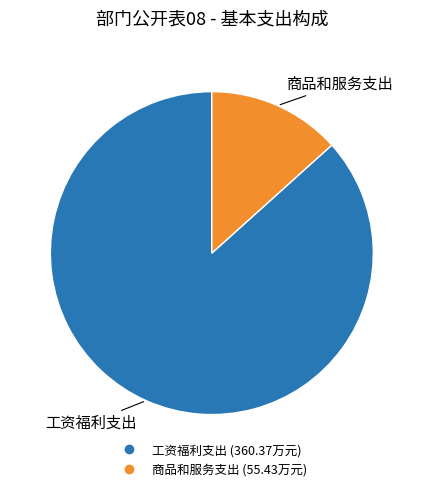

The 工资福利支出 slice represents 87% of the pie. True or false?

True